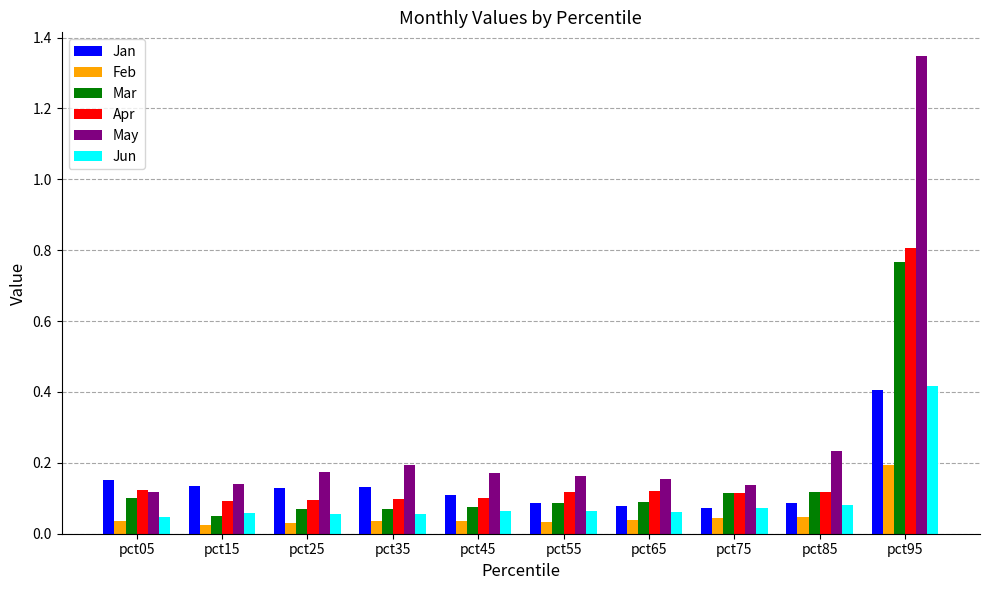

The Mar series shows 0.0 at pct25. True or false?

False